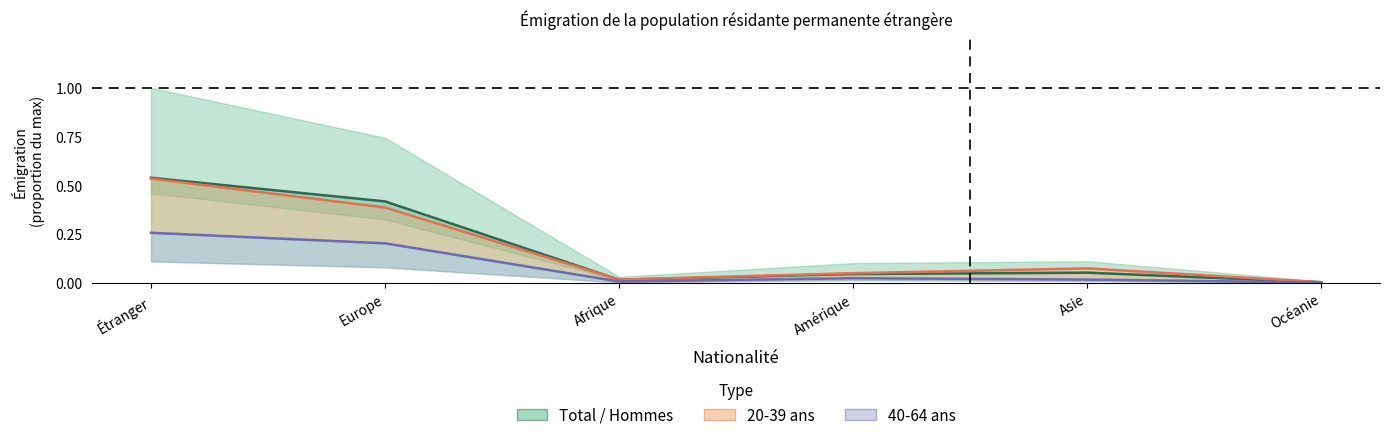

True or false: 20-39 (line) and 40-64 (line) cross at least once.

False